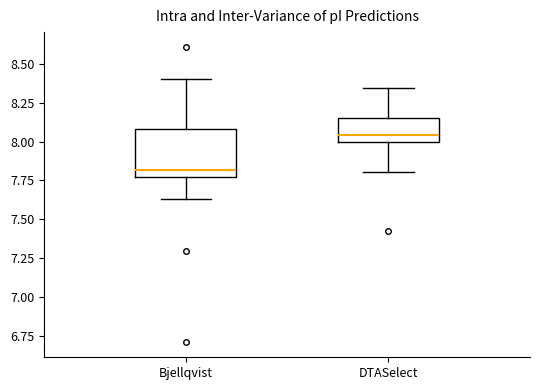

Reading left to right, transcribe this box plot: for each box, give where its median line is, the range the box spans, and where its two whiskers end, as read against the y-axis. The values are not printed on the chart, so give them approximately, as read against the axis.

Bjellqvist: median 7.80 (just above the box's lower edge), box 7.80 to 8.10, whiskers 7.65 to 8.40
DTASelect: median 8.05, box 8.00 to 8.15, whiskers 7.80 to 8.35